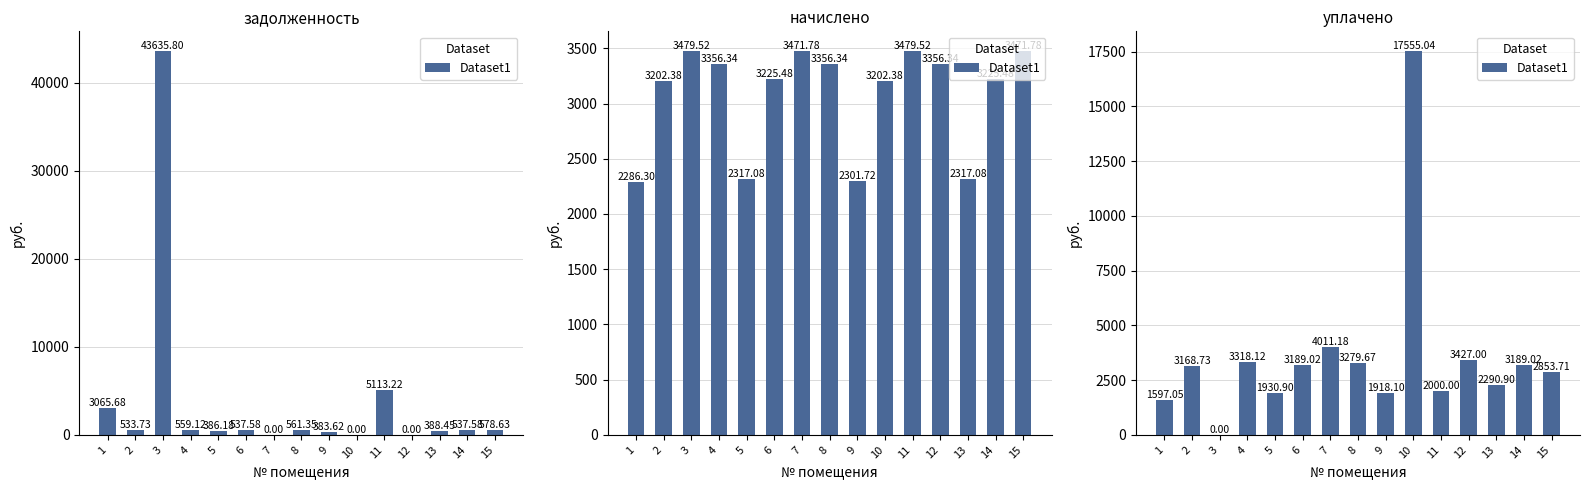

What is the change in value from 4 to 7?

+693.1